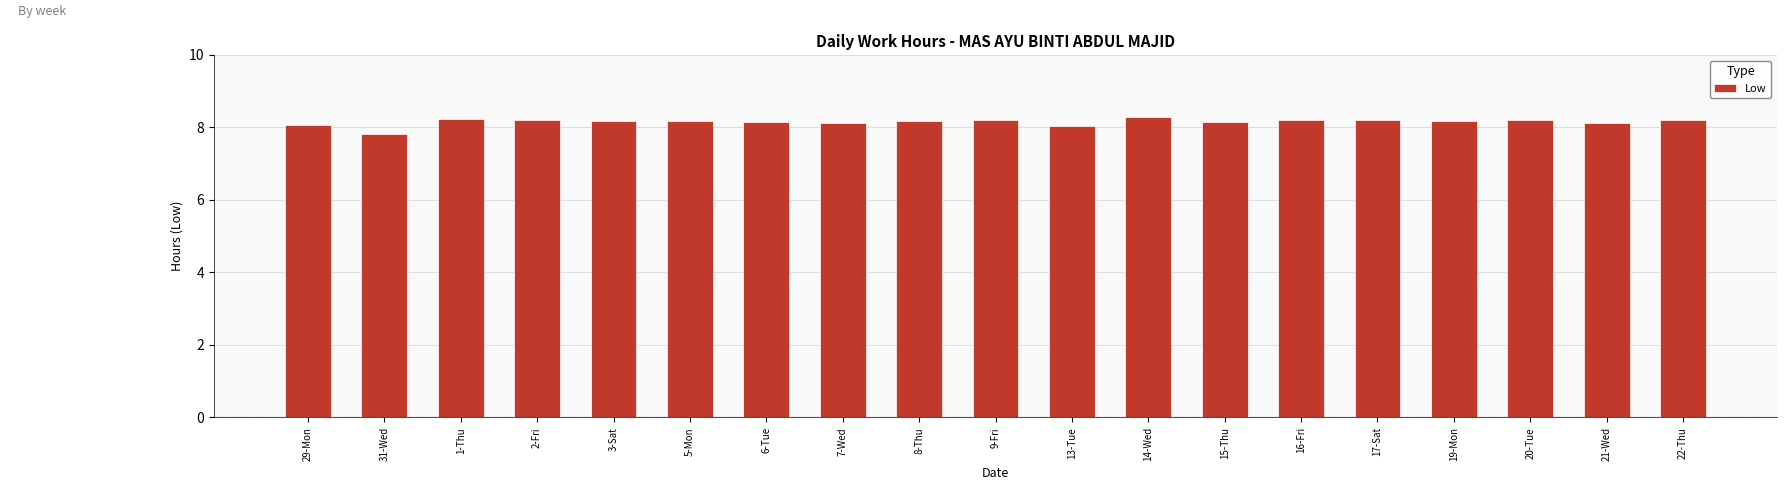

What is the label of the 14th bar from the right?

5-Mon